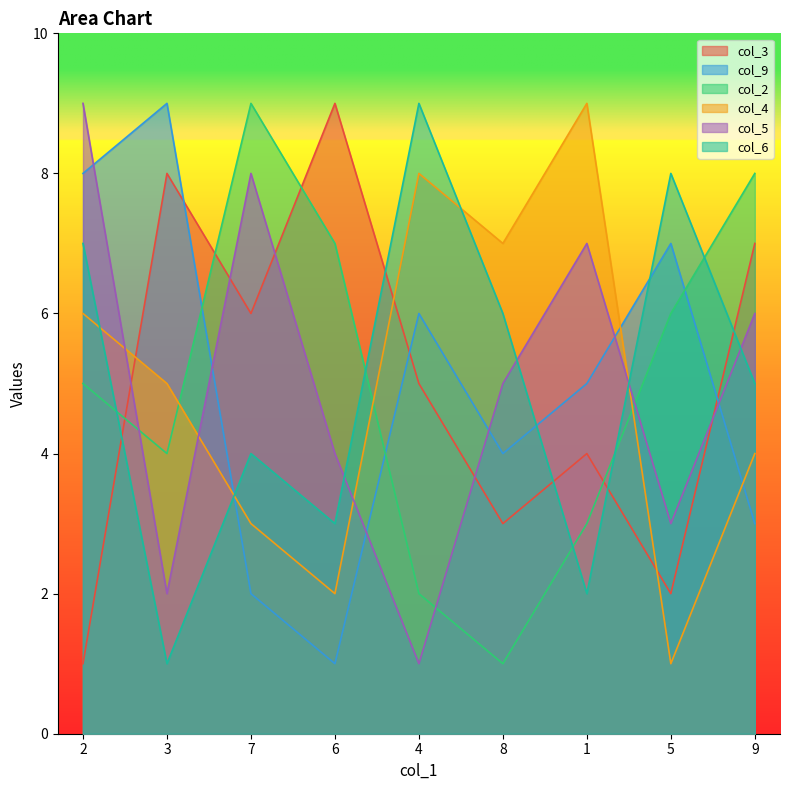

Which series has the largest range (max minus min)?

col_3